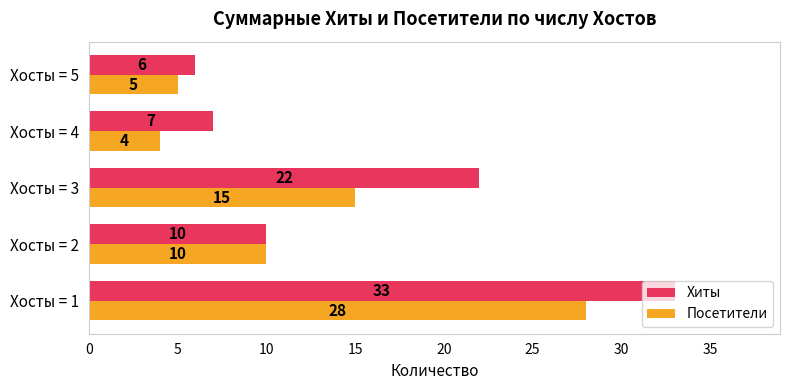

Where is Хиты nearest to the value 19?

Хосты = 3